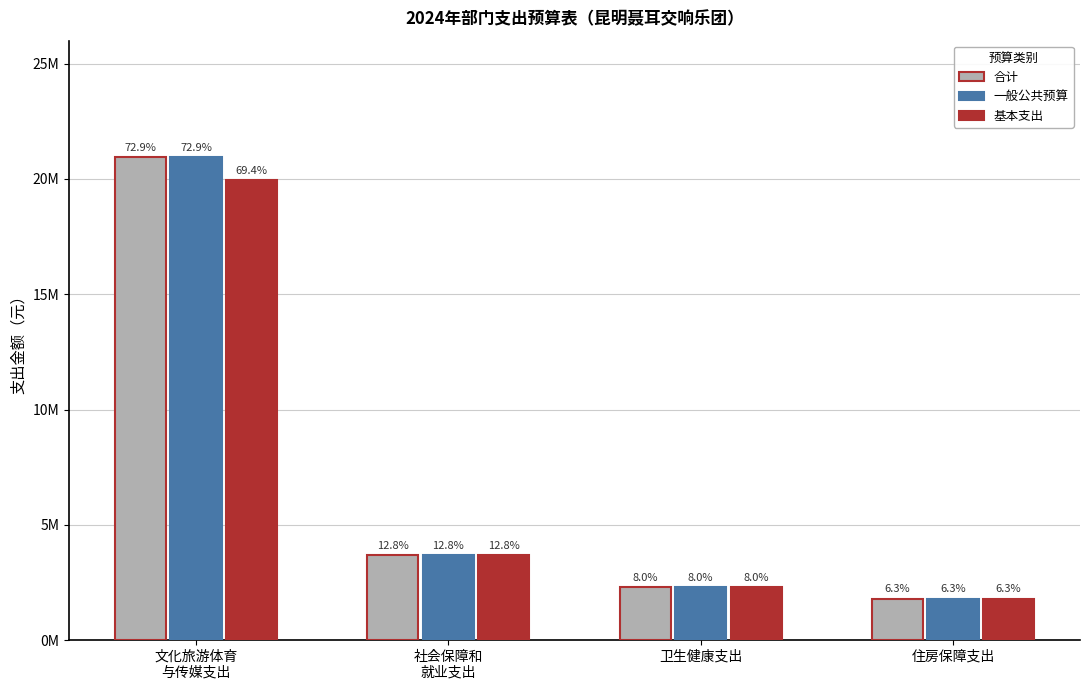

What is the total value across all series at 文化旅游体育
与传媒支出?

61891061.7